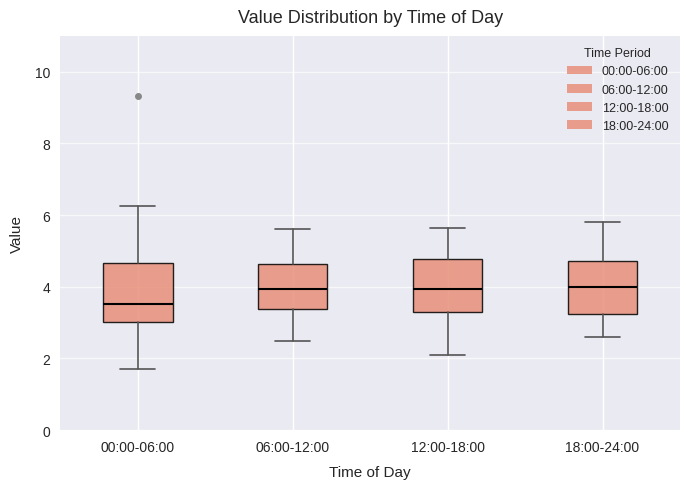

Reading left to right, read every box against the y-axis: the position of its median line, the range the box covers, and the ends of its whiskers. The values are not printed on the chart, so give them approximately, as read against the axis.

00:00-06:00: median 3.6, box 3.0 to 4.6, whiskers 1.8 to 6.2
06:00-12:00: median 4.0, box 3.4 to 4.6, whiskers 2.6 to 5.6
12:00-18:00: median 4.0, box 3.2 to 4.8, whiskers 2.2 to 5.6
18:00-24:00: median 4.0, box 3.2 to 4.8, whiskers 2.6 to 5.8